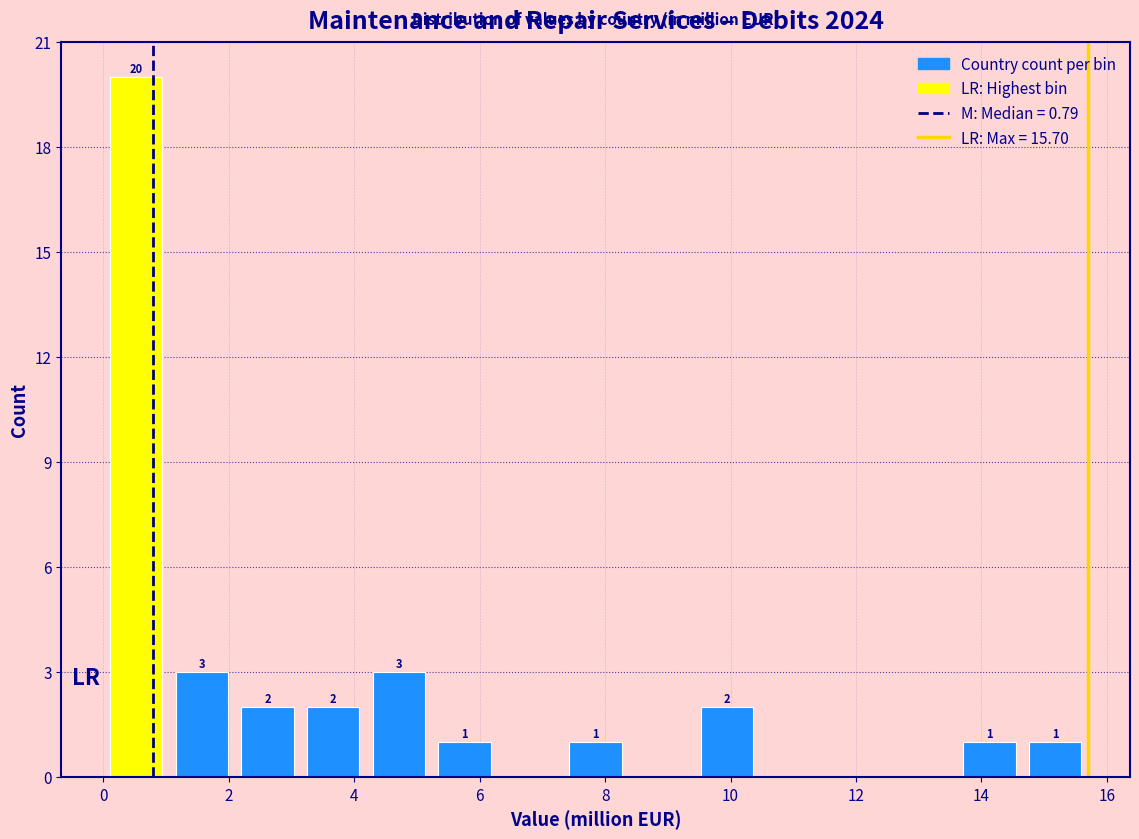

Over which range of the x-axis is the bar tallest?

0.0 to 1.0